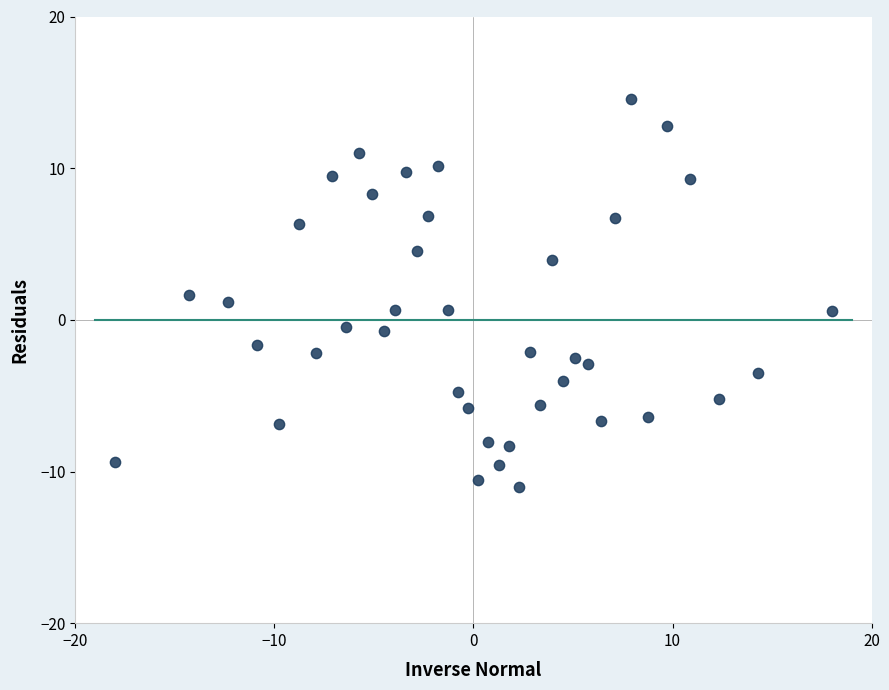

What is the range of Y values (max minus min)?

25.5